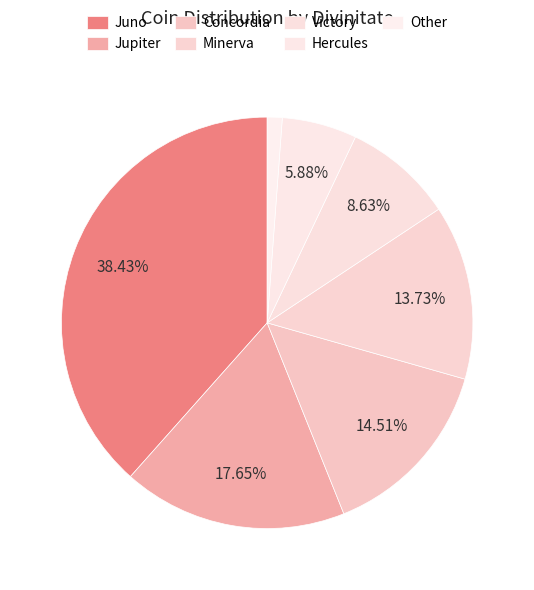

The Hercules slice represents 6% of the pie. True or false?

True